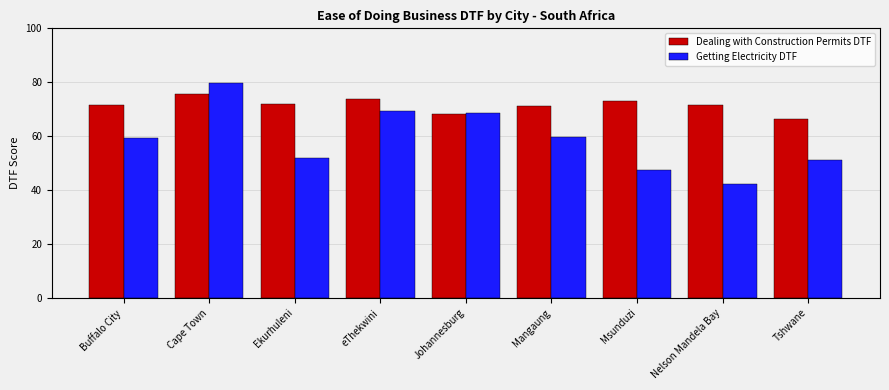

What is the minimum value shown in the chart?

42.2